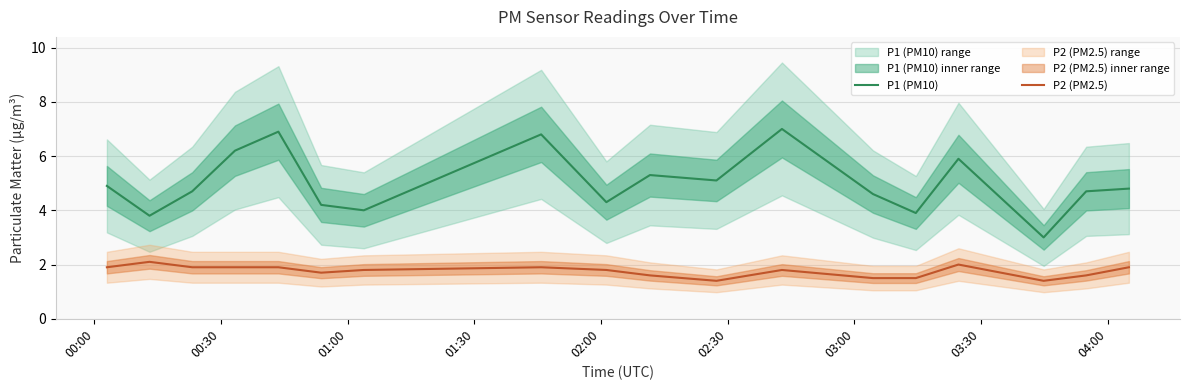

List the series in order of their overall mean, highest first.

P1 (PM10), P2 (PM2.5)